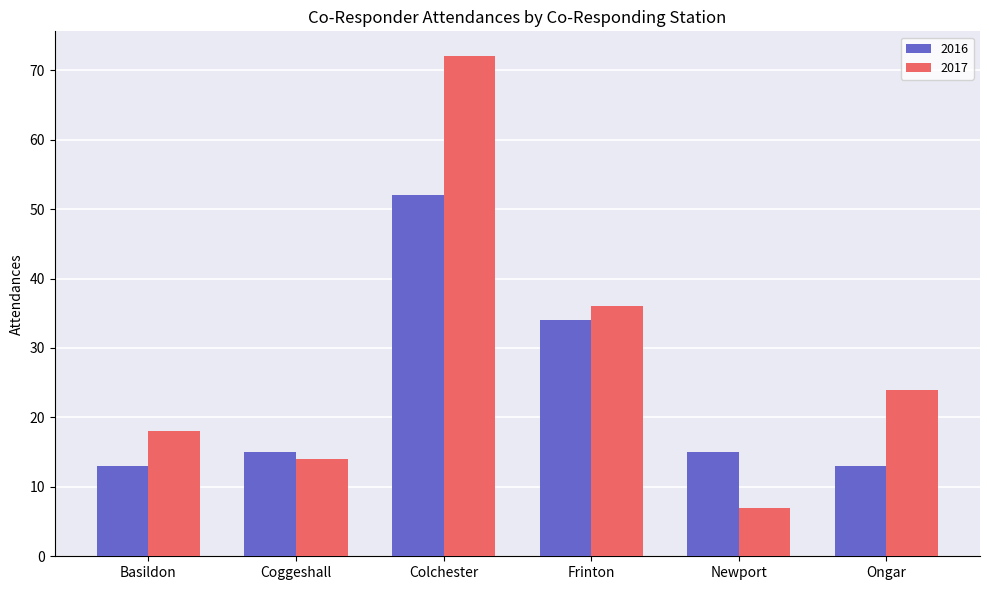

What is the difference between the maximum and minimum values in the 2017 series?

65